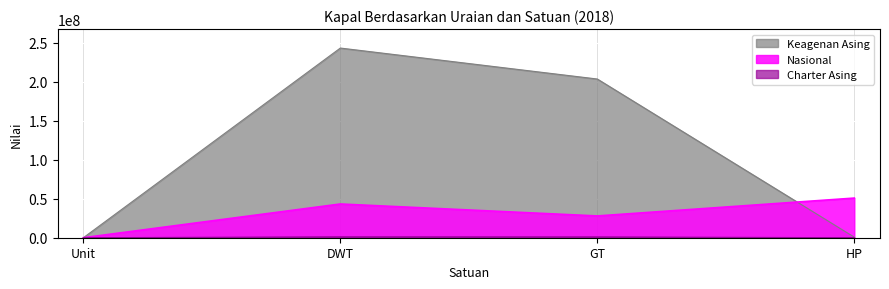

How many interior local peaks does the Charter Asing series have?

1